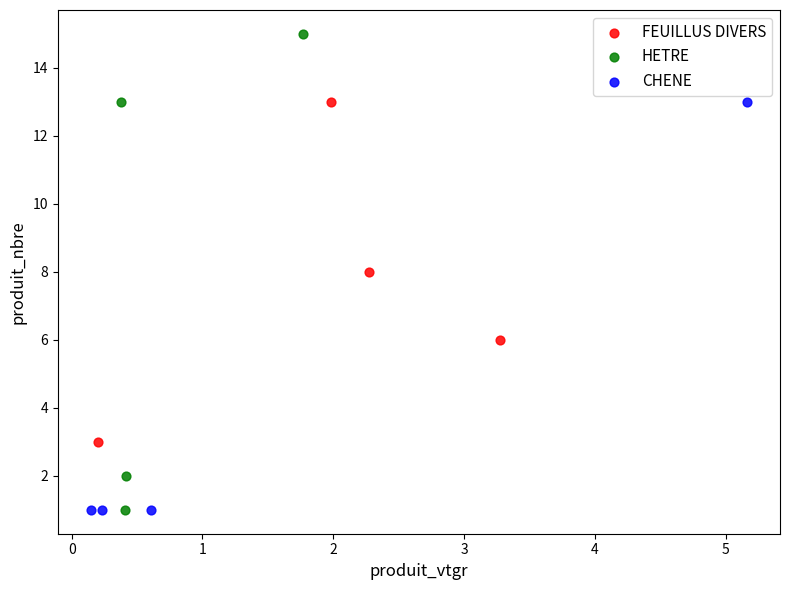

Which series reaches the maximum Y coordinate?

HETRE